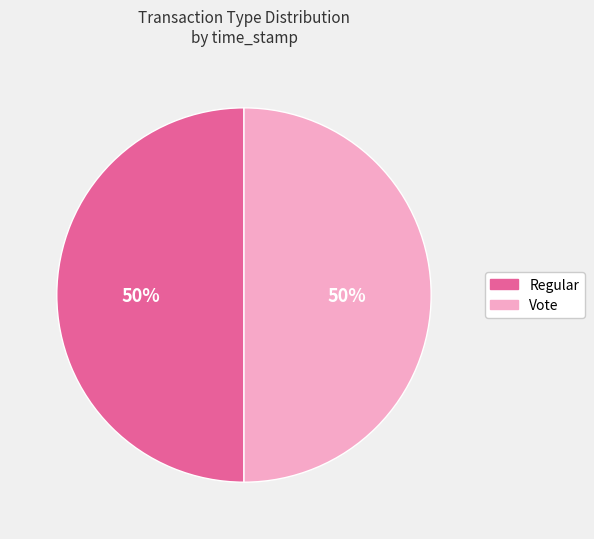

Do Regular and Vote together represent more than half of the pie?

Yes